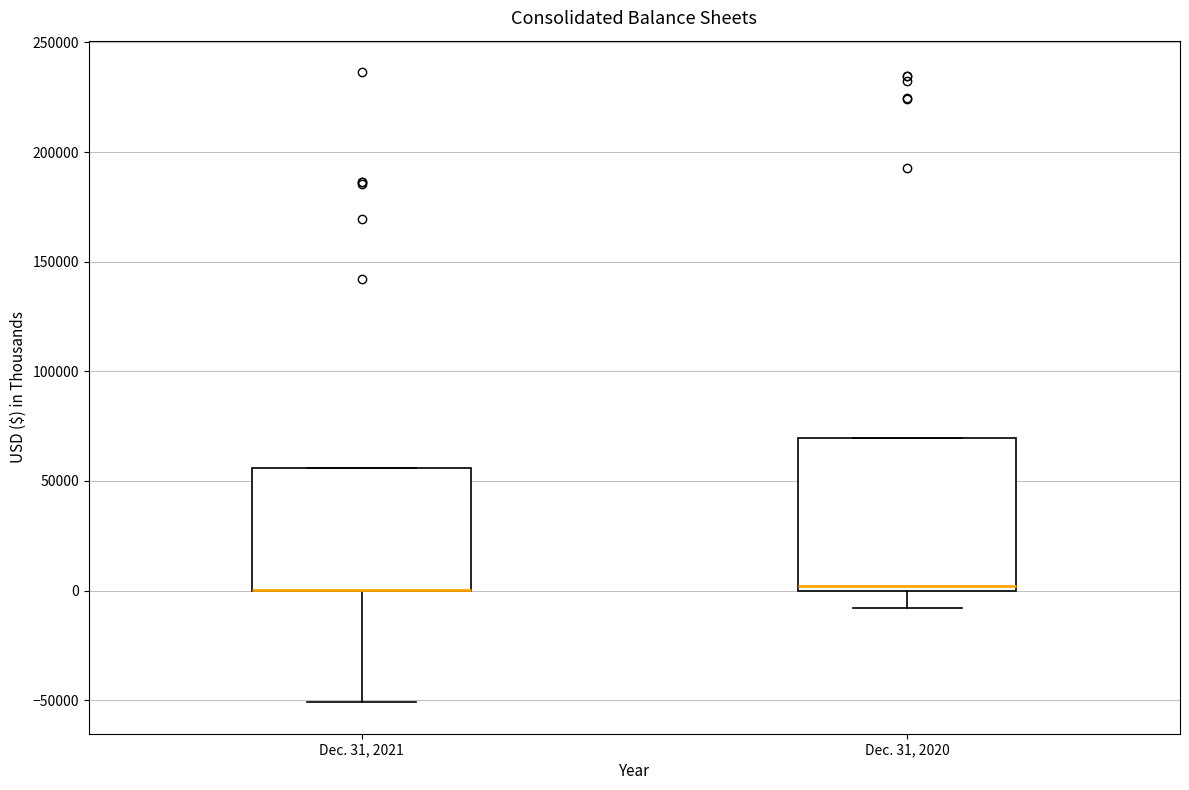

Reading left to right, transcribe this box plot: for each box, give where its median line is, the range the box spans, and where its two whiskers end, as read against the y-axis. The values are not printed on the chart, so give them approximately, as read against the axis.

Dec. 31, 2021: median 0 (drawn on the box's lower edge), box 0 to 55000, whiskers -50000 to 55000
Dec. 31, 2020: median 0 (just above the box's lower edge), box 0 to 70000, whiskers -10000 to 70000